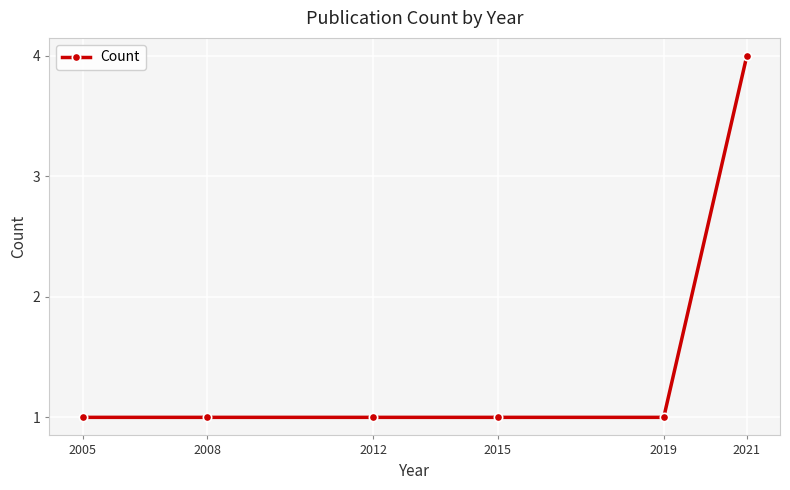

What is the change in value from 2019 to 2021?

+3